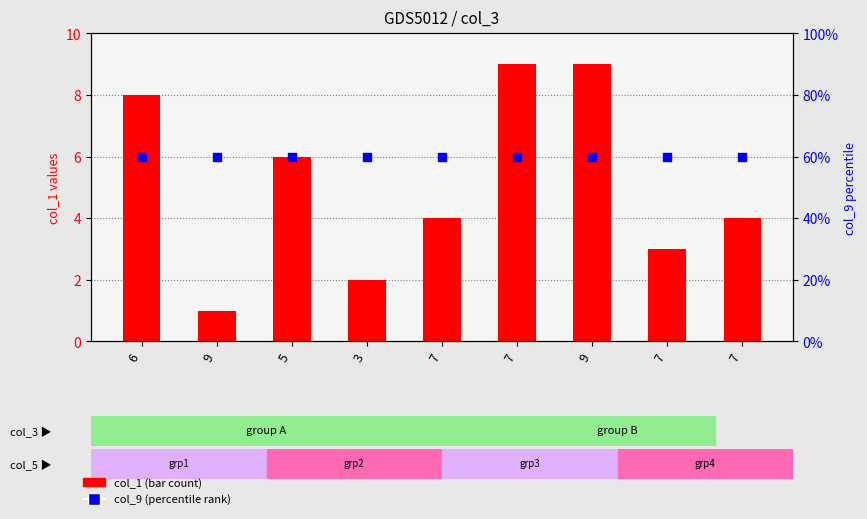

Is the value of col_9 (percentile) at 7 greater than the value of col_1 (count) at 3?

Yes